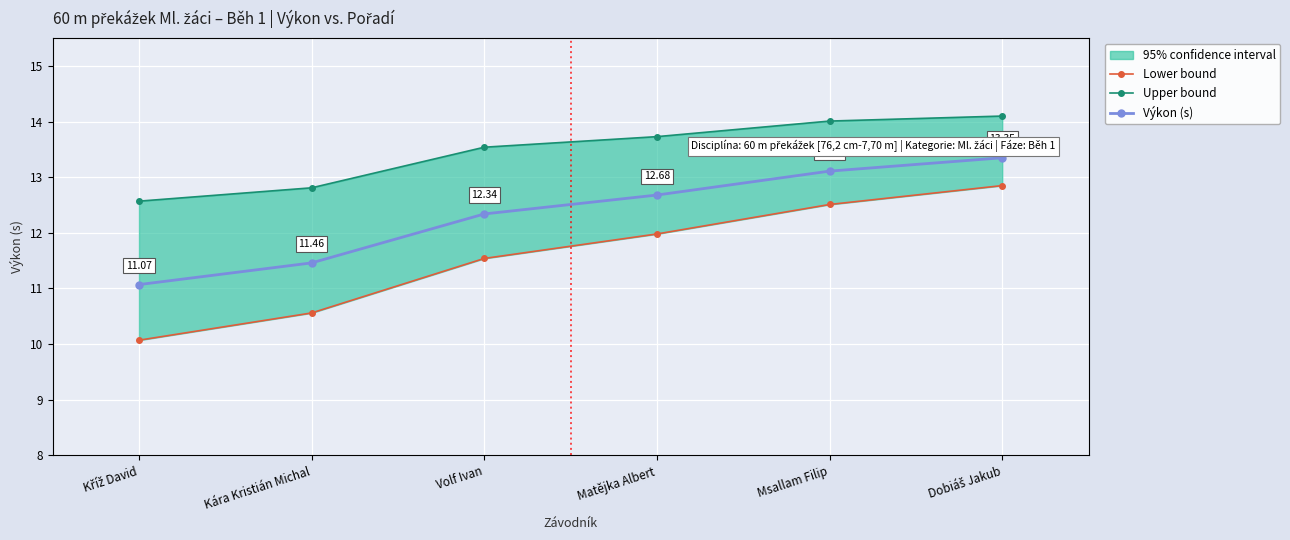

Reading left to right, list all the values displayed in this chart.

Lower bound: 10.1	10.6	11.5	12.0	12.5	12.8
Upper bound: 12.6	12.8	13.5	13.7	14.0	14.1
Výkon (s): 11.1	11.5	12.3	12.7	13.1	13.3